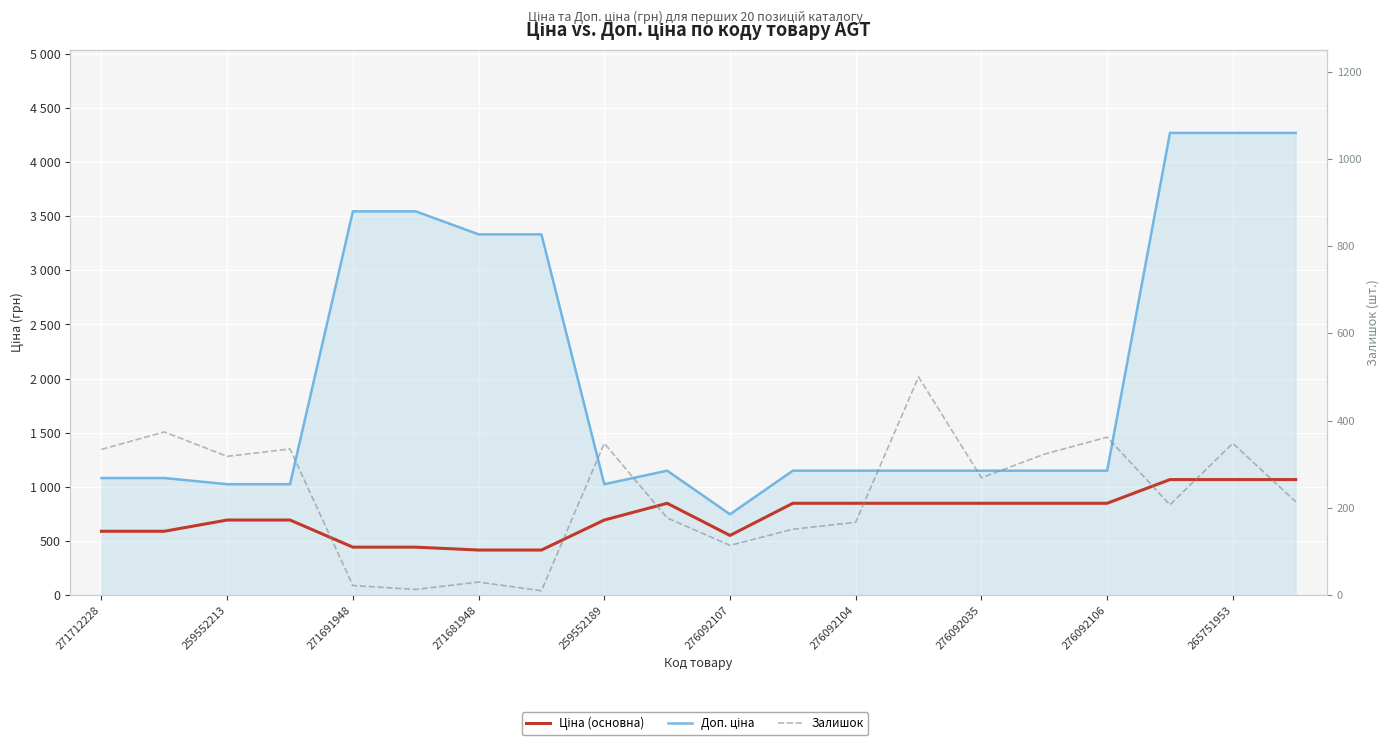

What is the label of the 2nd point from the left?

259552213